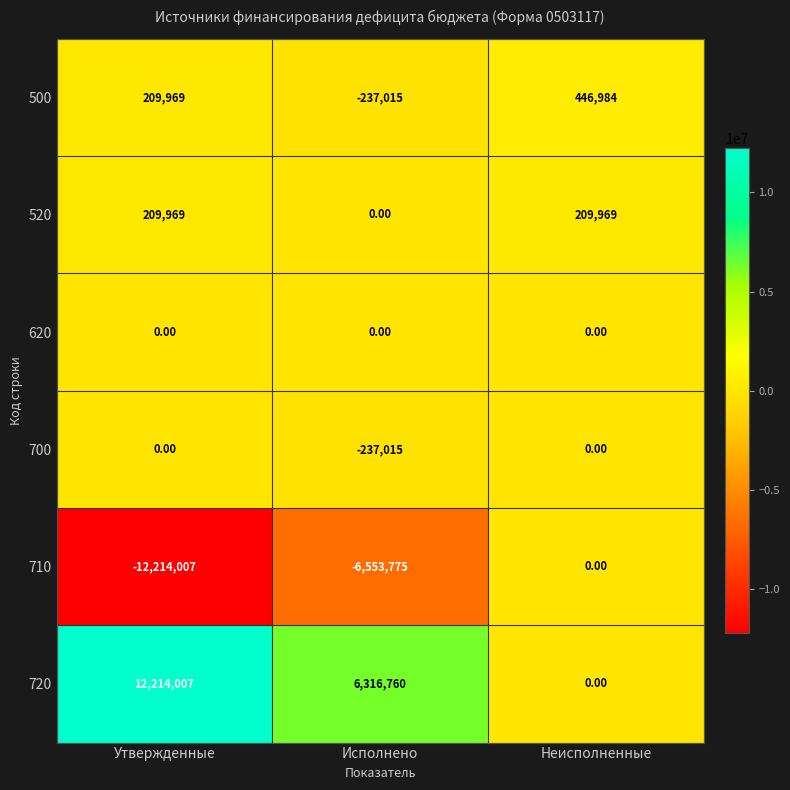

Rank the categories by 710 value from highest to lowest.

Неисполненные, Исполнено, Утвержденные